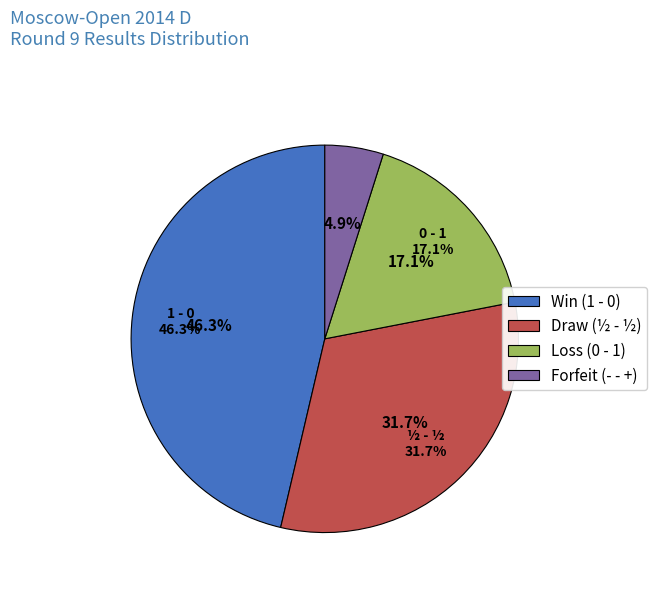

The - - + slice represents 18% of the pie. True or false?

False